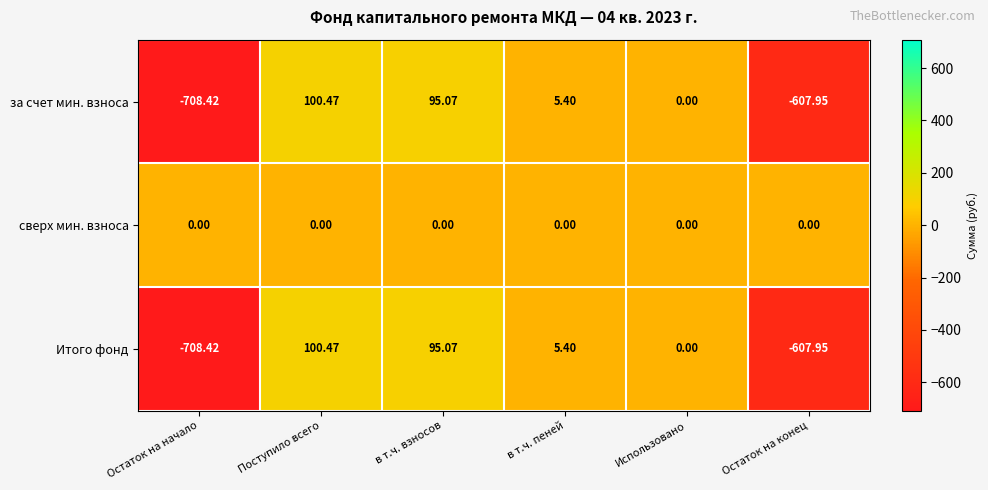

How many series are shown in this chart?

3